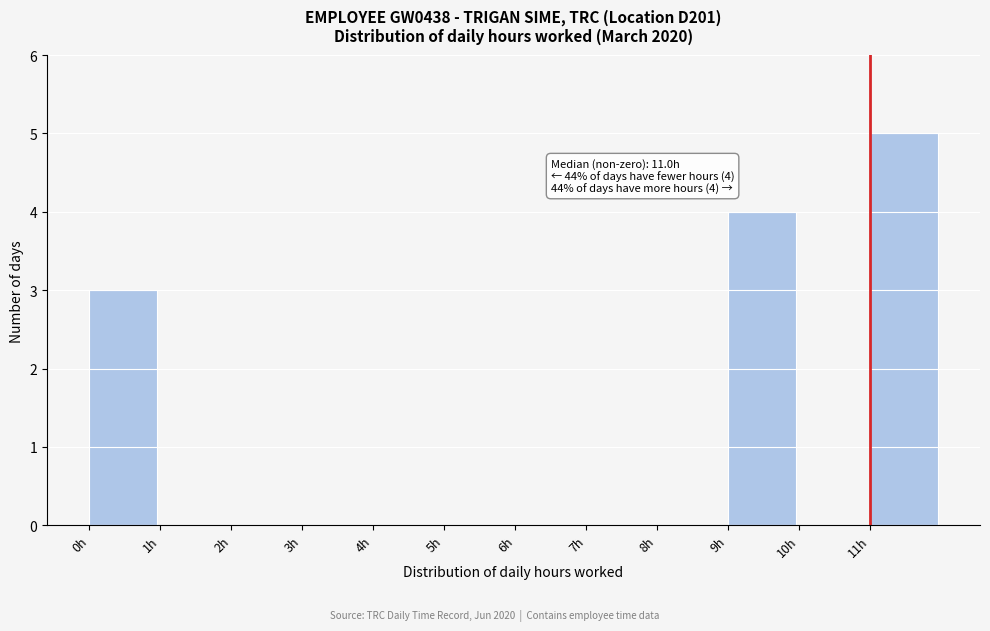

Which range on the x-axis has the tallest bar?

11 to 12